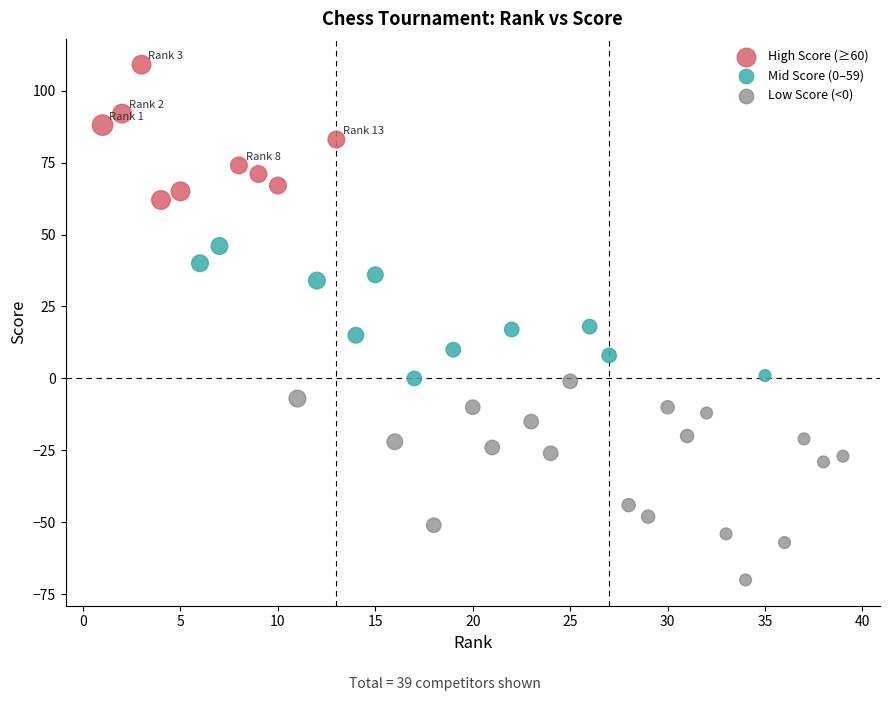

Which series contains the highest Y value?

High Score (≥60)